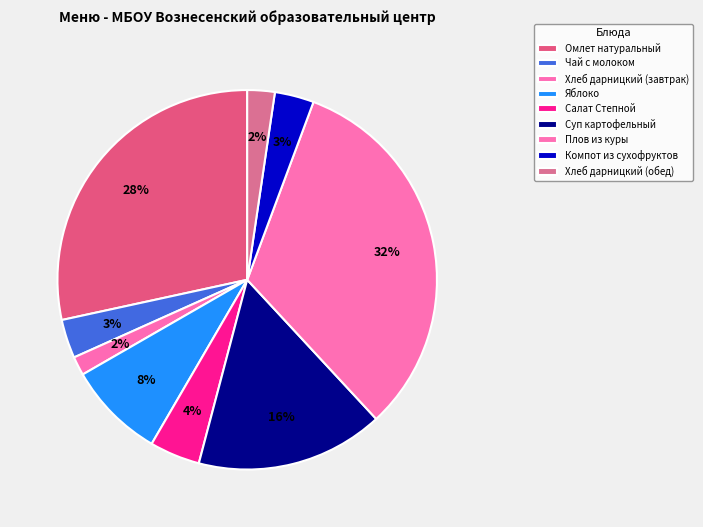

The Хлеб дарницкий (обед) slice represents 9% of the pie. True or false?

False